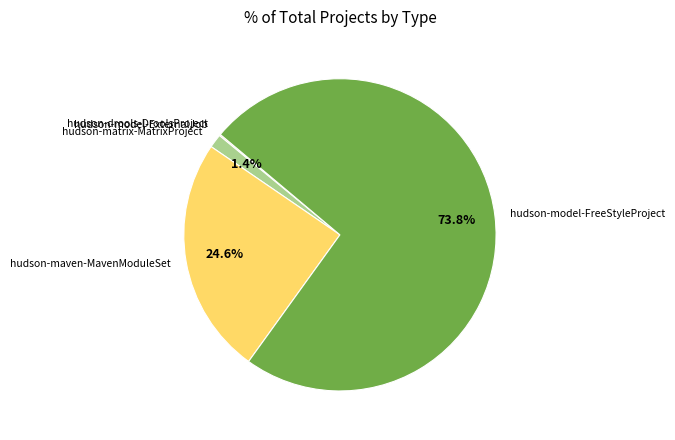

True or false: hudson-maven-MavenModuleSet accounts for 25% of the total.

True